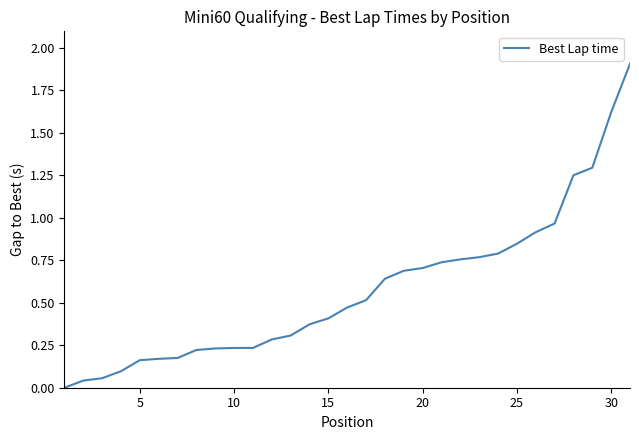

What is the difference between the maximum and minimum values?

1.9